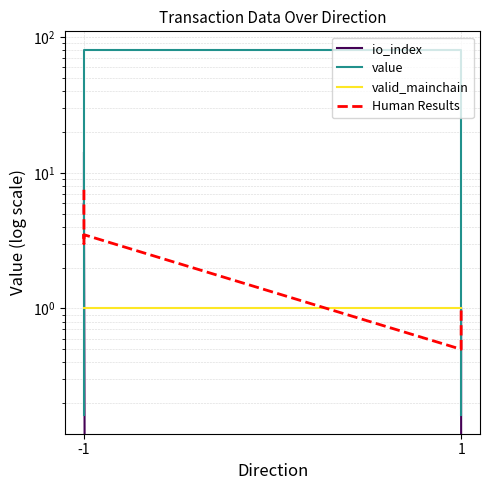

What is the average value of the valid_mainchain series?

1.0